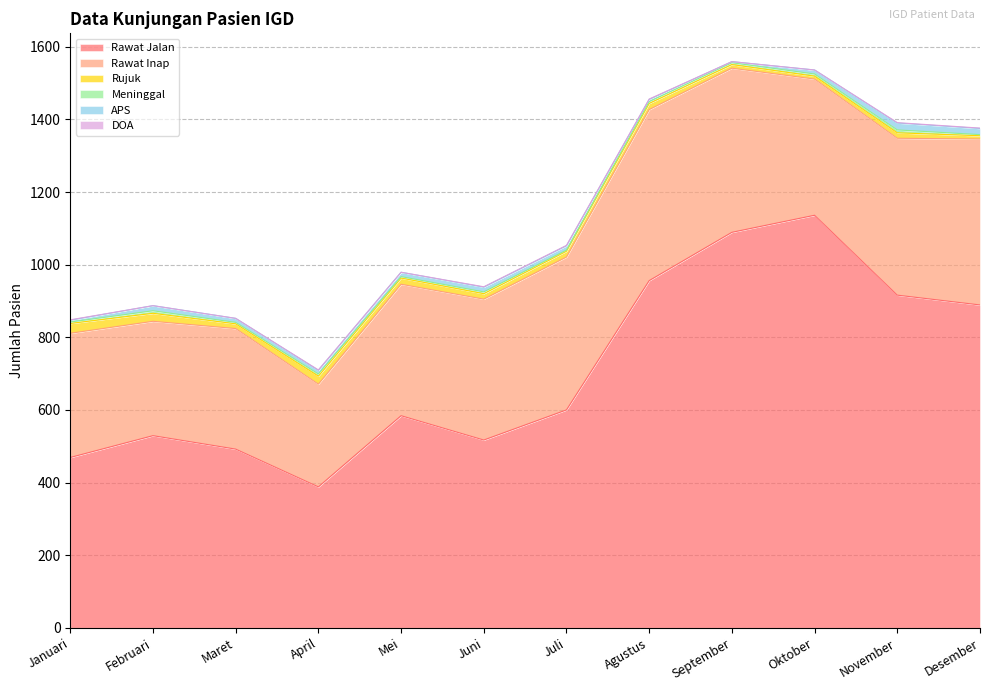

Rank the categories by DOA value from lowest to highest.

Februari, Maret, Mei, September, Oktober, Januari, April, Juni, Juli, Agustus, November, Desember